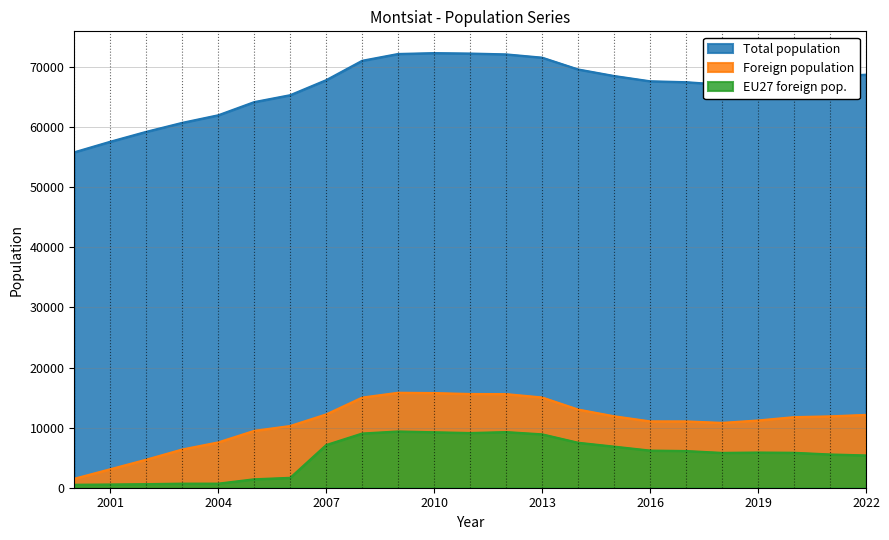

At 2009, list the series in order from largest to smallest.

Total population, Foreign population, EU27 foreign pop.